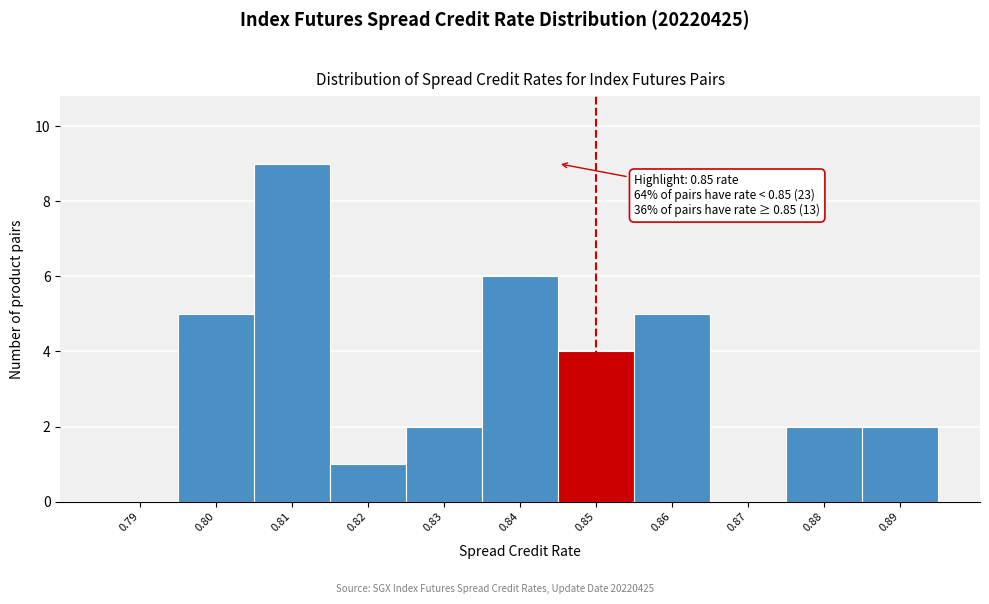

Which range on the x-axis has the tallest bar?

0.805 to 0.815